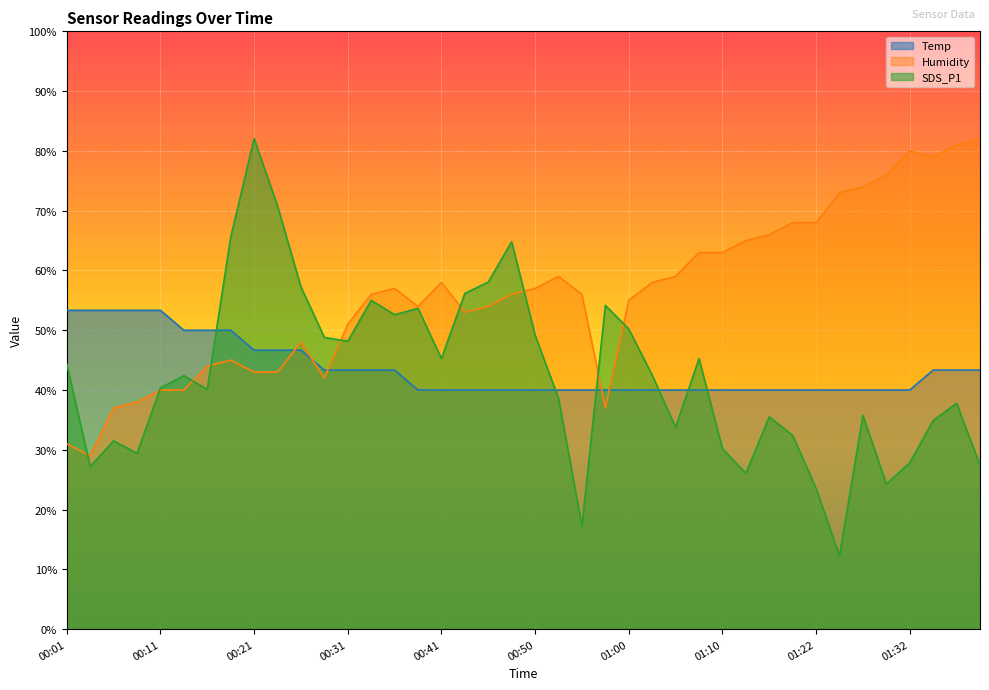

Between 00:09 and 00:18, which is larger?

00:09